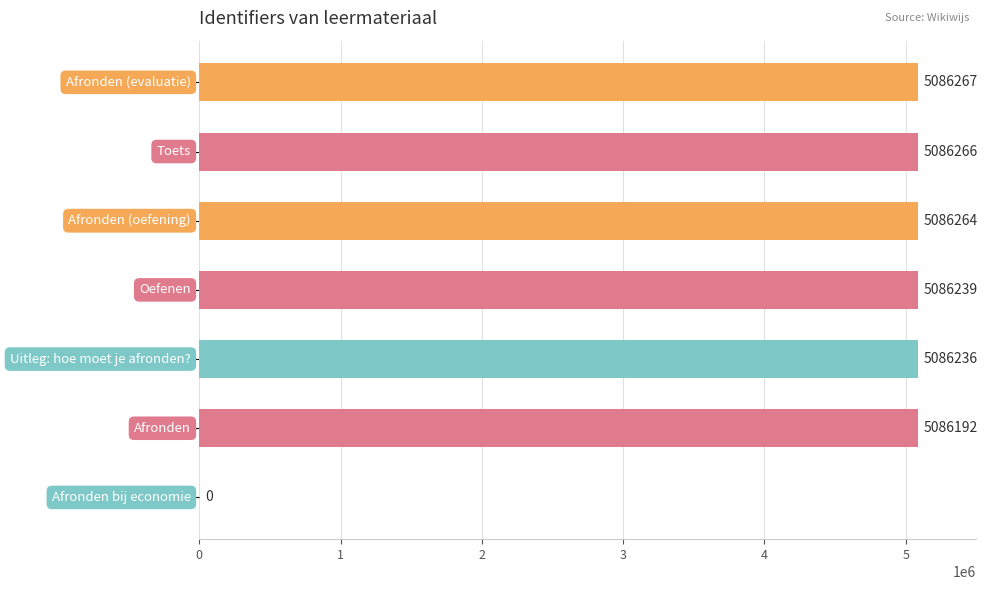

What is the sum of all values?

30517464